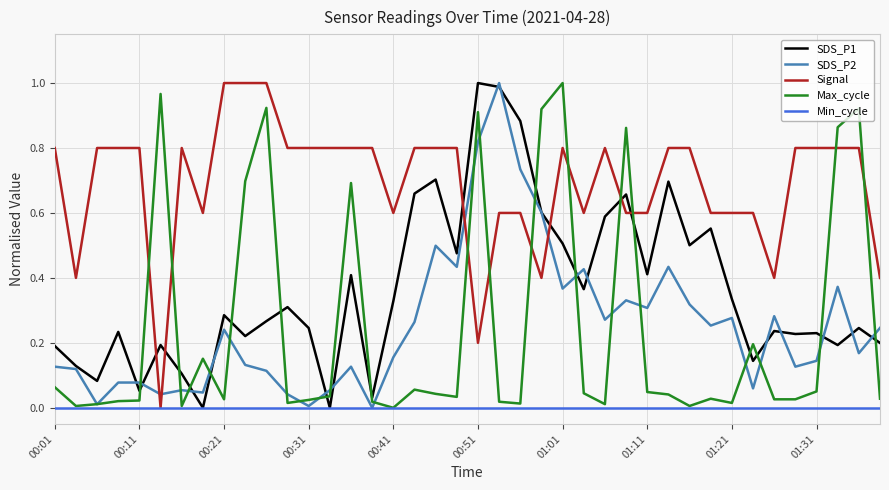

After their last crossing, which series has the higher values: Max_cycle or Signal?

Signal